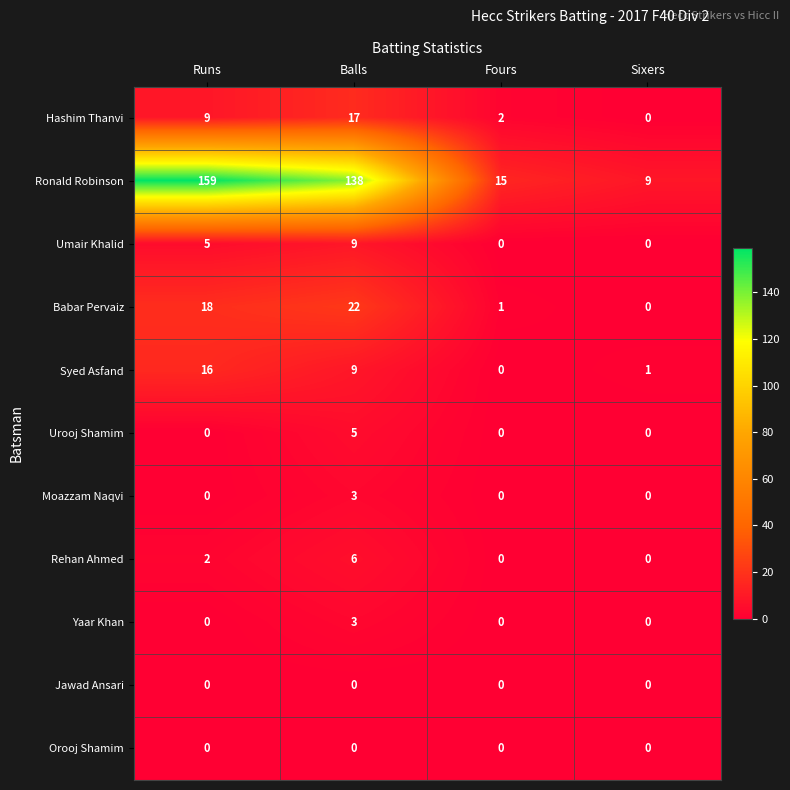

True or false: Orooj Shamim has a value of 0 at Balls.

True